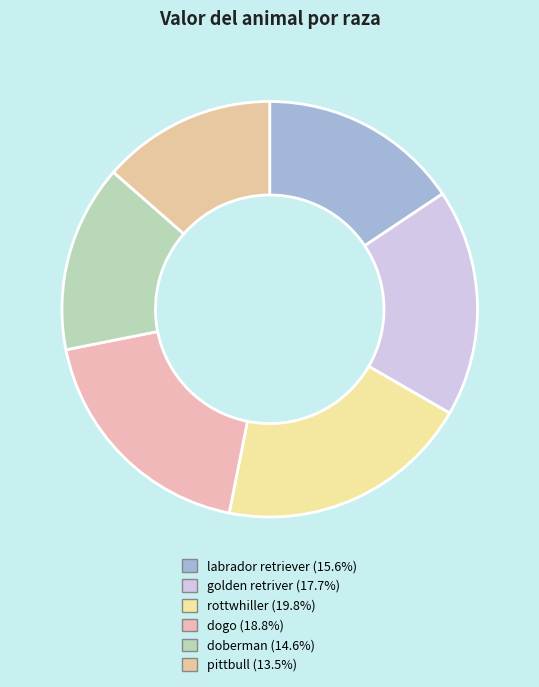

What is the largest slice in the pie chart?

rottwhiller